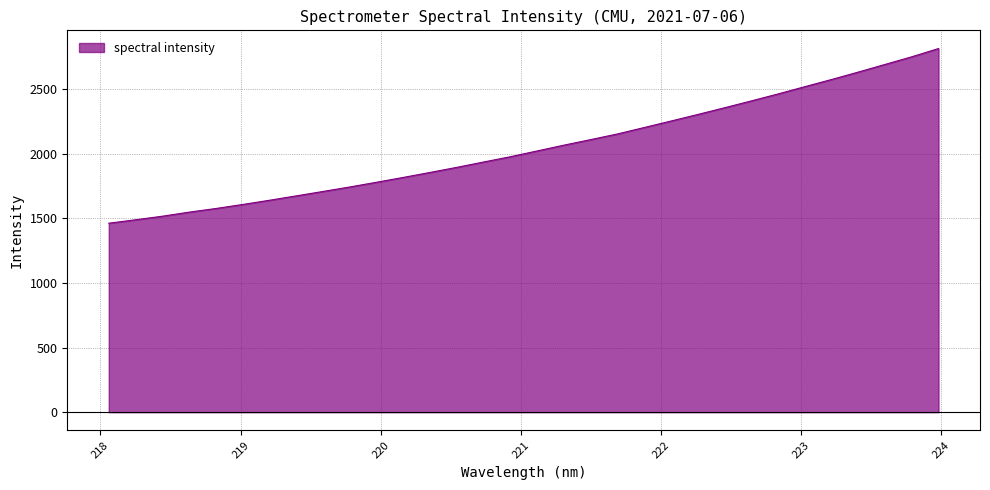

What is the minimum value shown in the chart?

1463.0